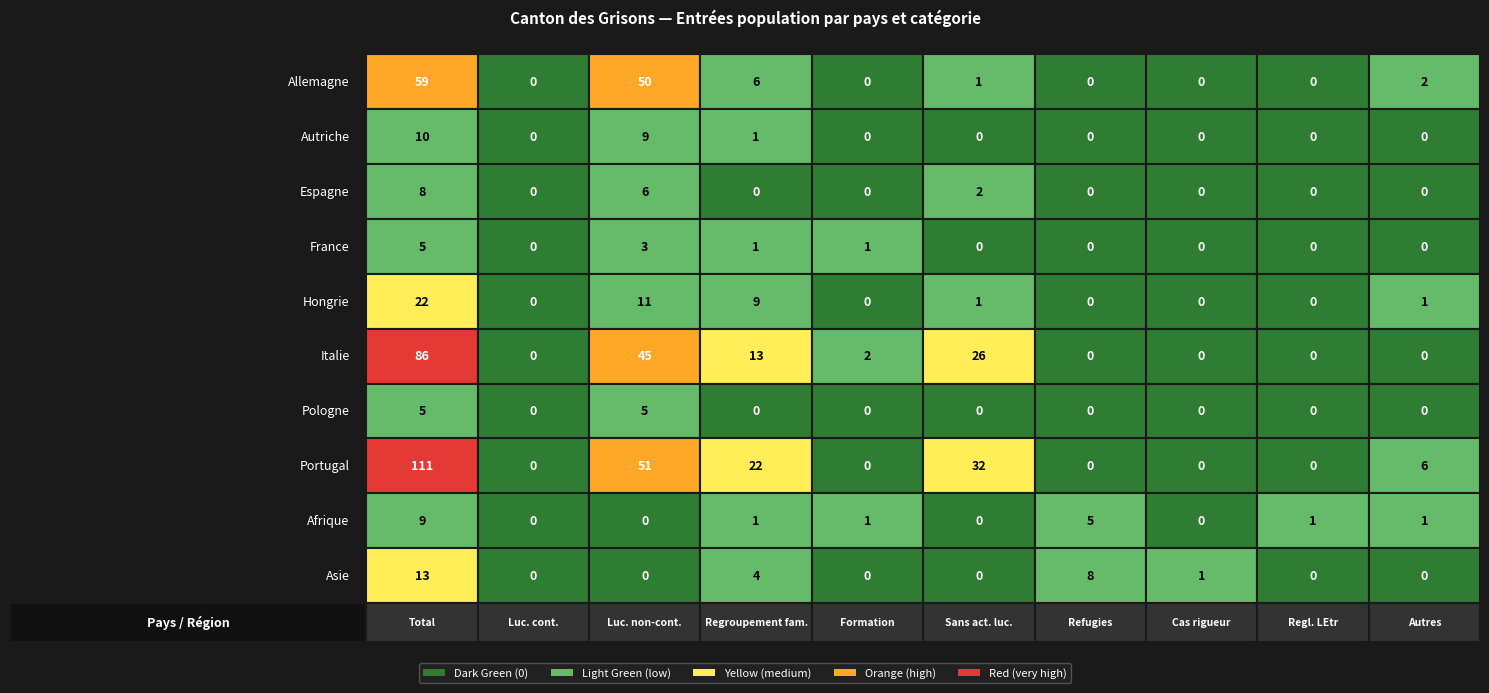

The Afrique series shows 0 at 2. True or false?

True